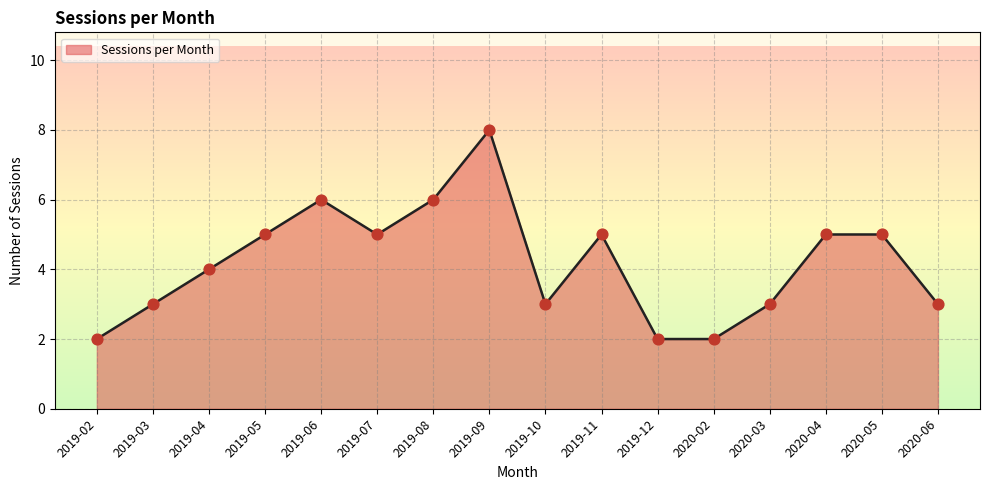

Between 2019-09 and 2019-08, which is larger?

2019-09